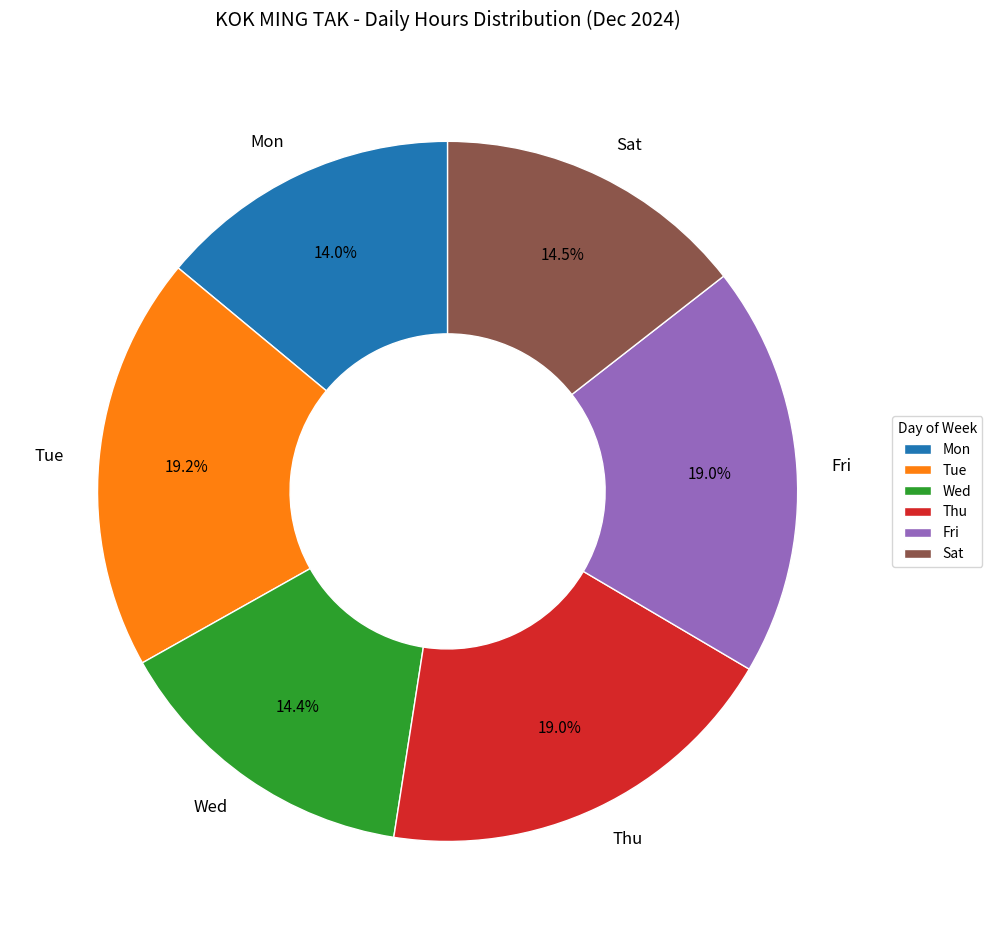

How much of the chart is everything except Sat?

85.5%